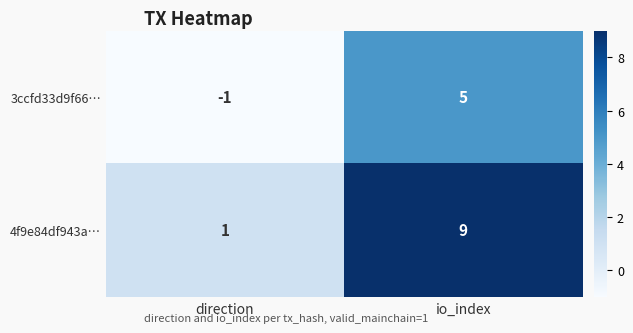

Reading left to right, what are all the values shown in this chart?

3ccfd33d9f66…: direction=-1	io_index=5
4f9e84df943a…: direction=1	io_index=9